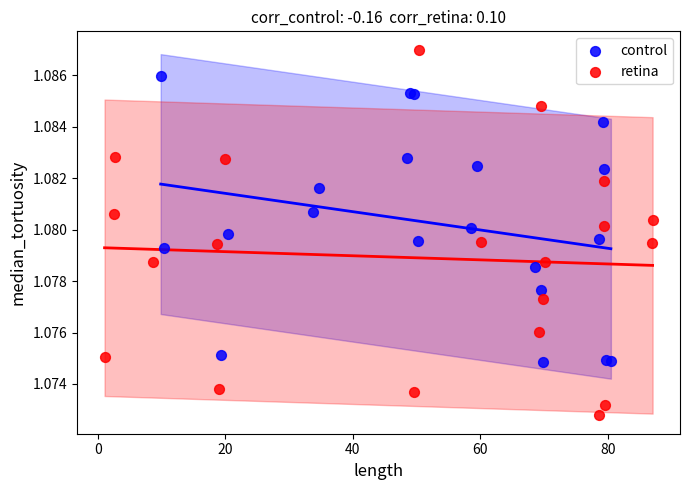

Which series contains the highest Y value?

retina